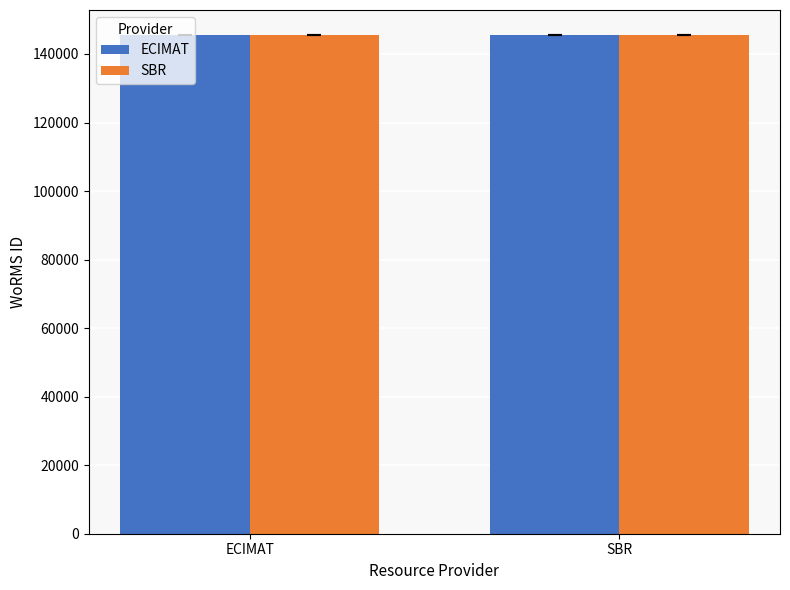

What value does the SBR series have at ECIMAT?

145532.0